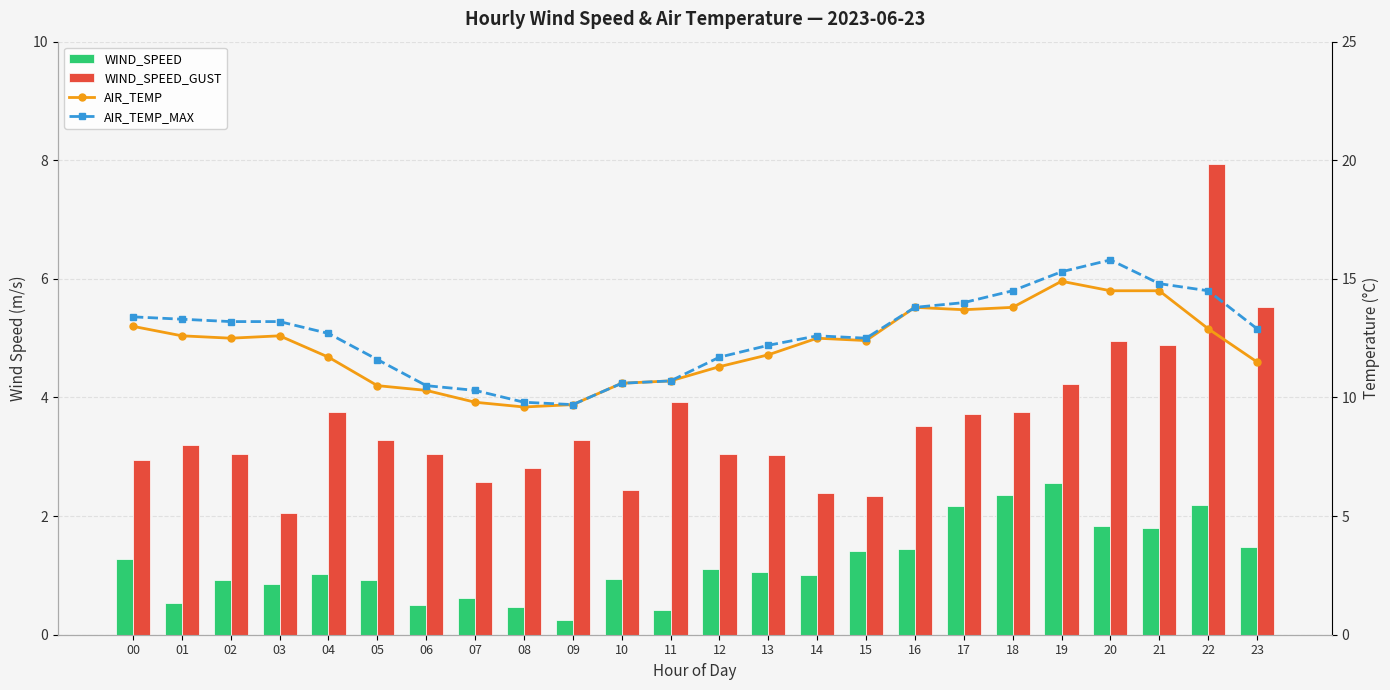

What is the difference between the highest and lowest values at 01?

12.8